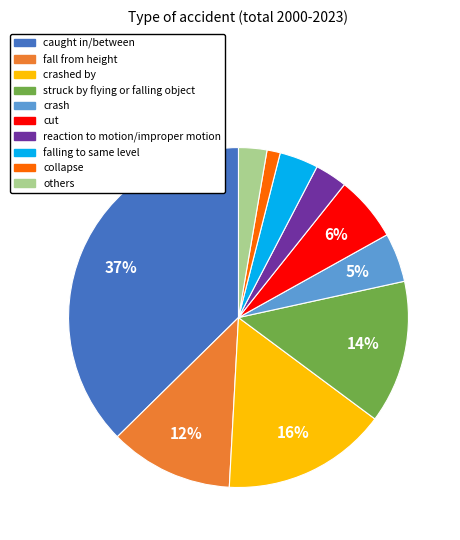

Is there a majority slice in this chart?

No